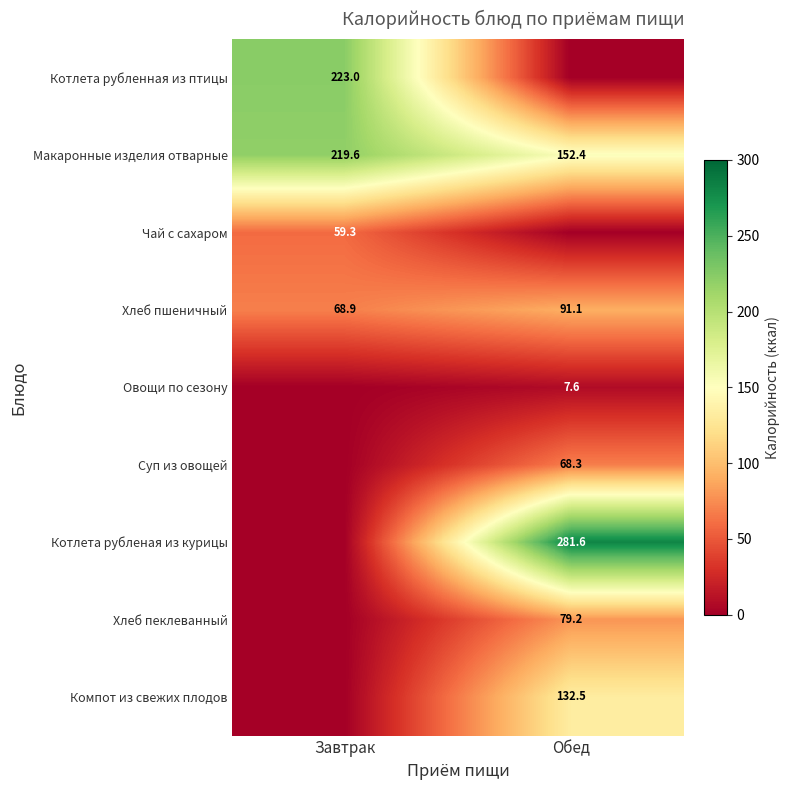

At which category does the chart reach its peak across all series?

Обед